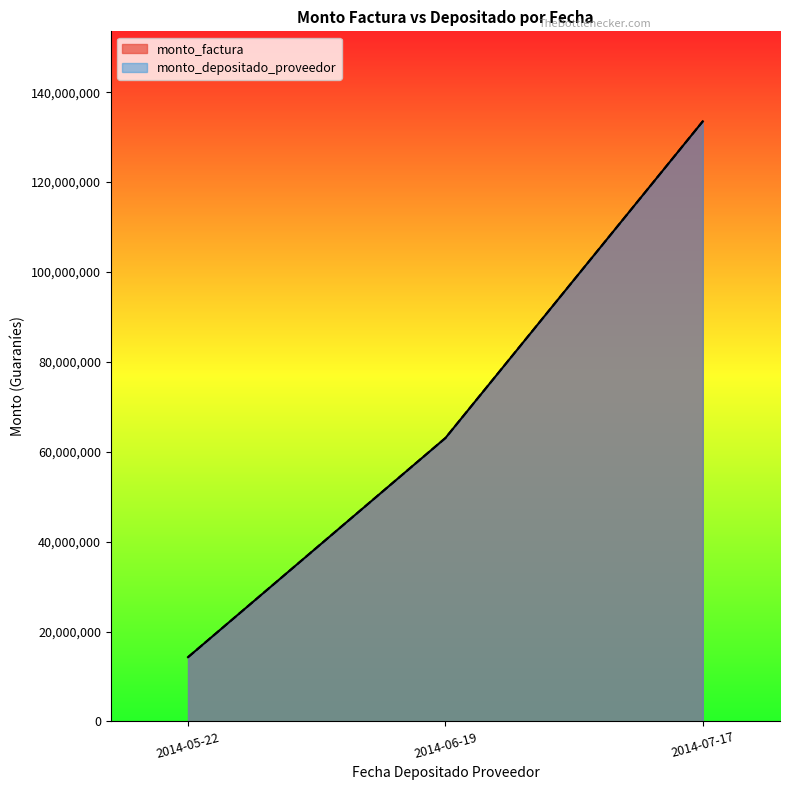

True or false: monto_factura and monto_depositado_proveedor cross at least once.

False